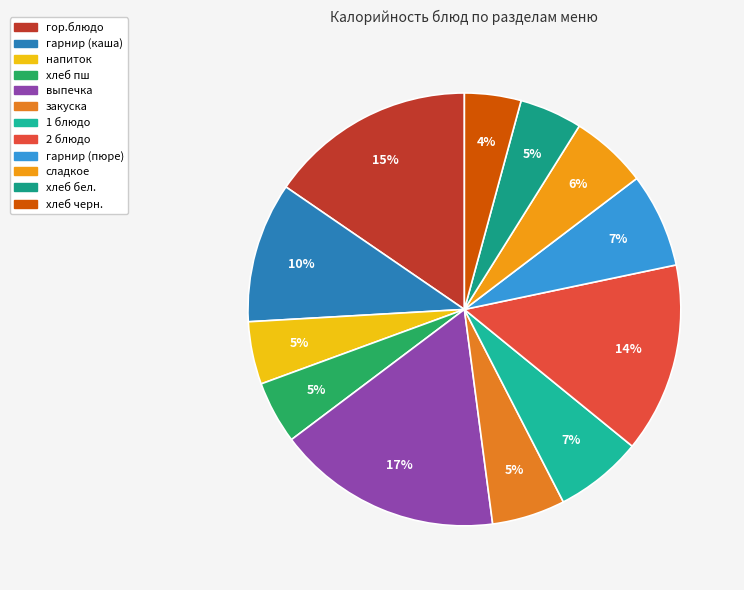

What is the change in value from выпечка to хлеб черн.?

-189.6